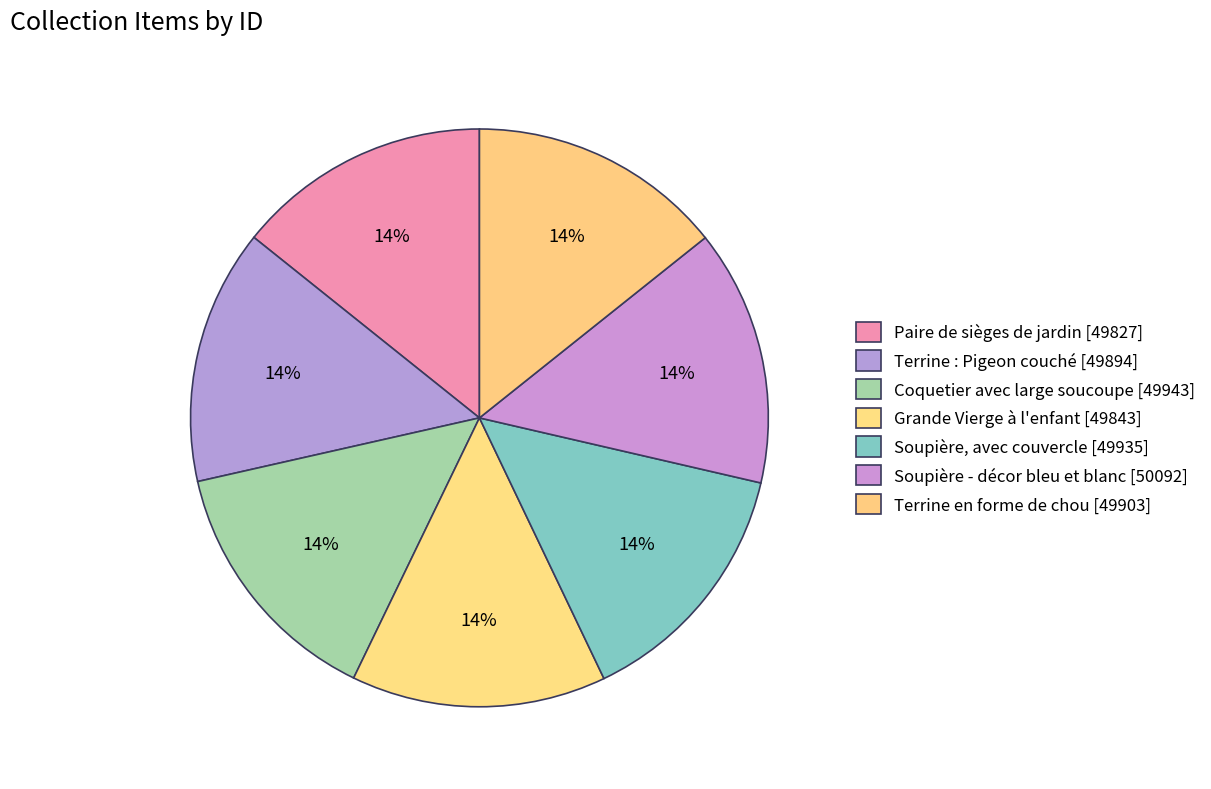

To the nearest percent, what percentage of the pie is Soupière, avec couvercle?

14%